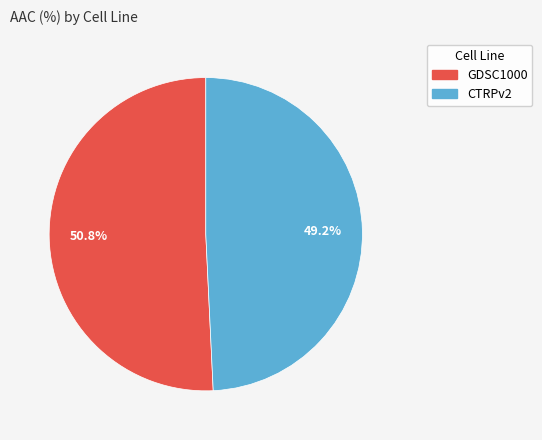

Combined, what portion of the pie is CTRPv2 and GDSC1000?

100.0%